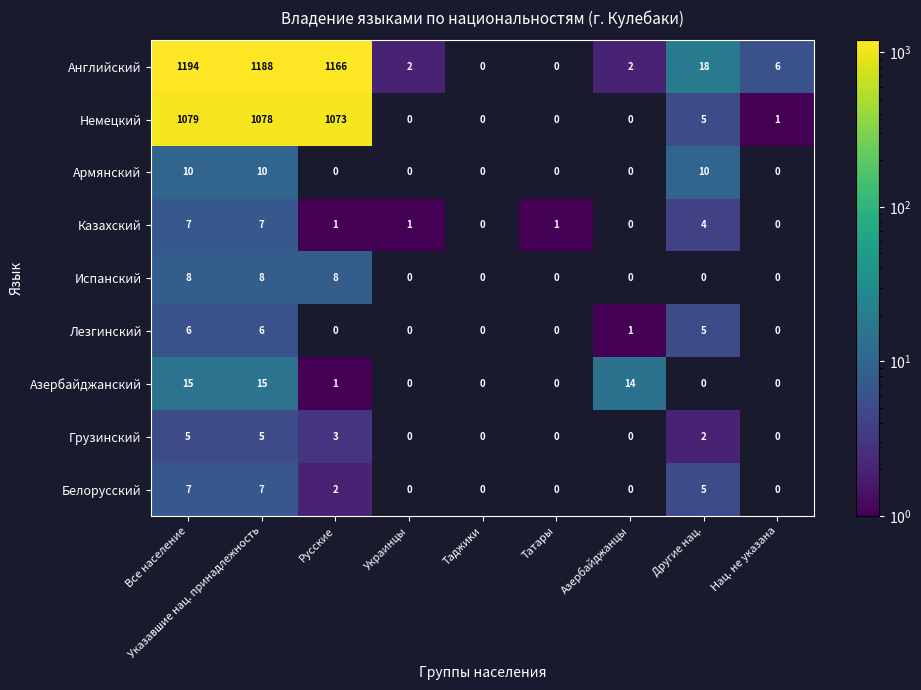

What is the total value across all series at Указавшие нац. принадлежность?

2324